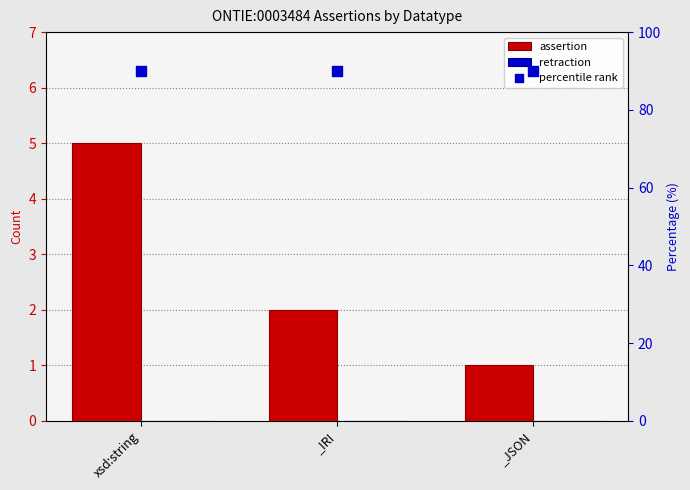

Which series contains the lowest Y value?

retraction